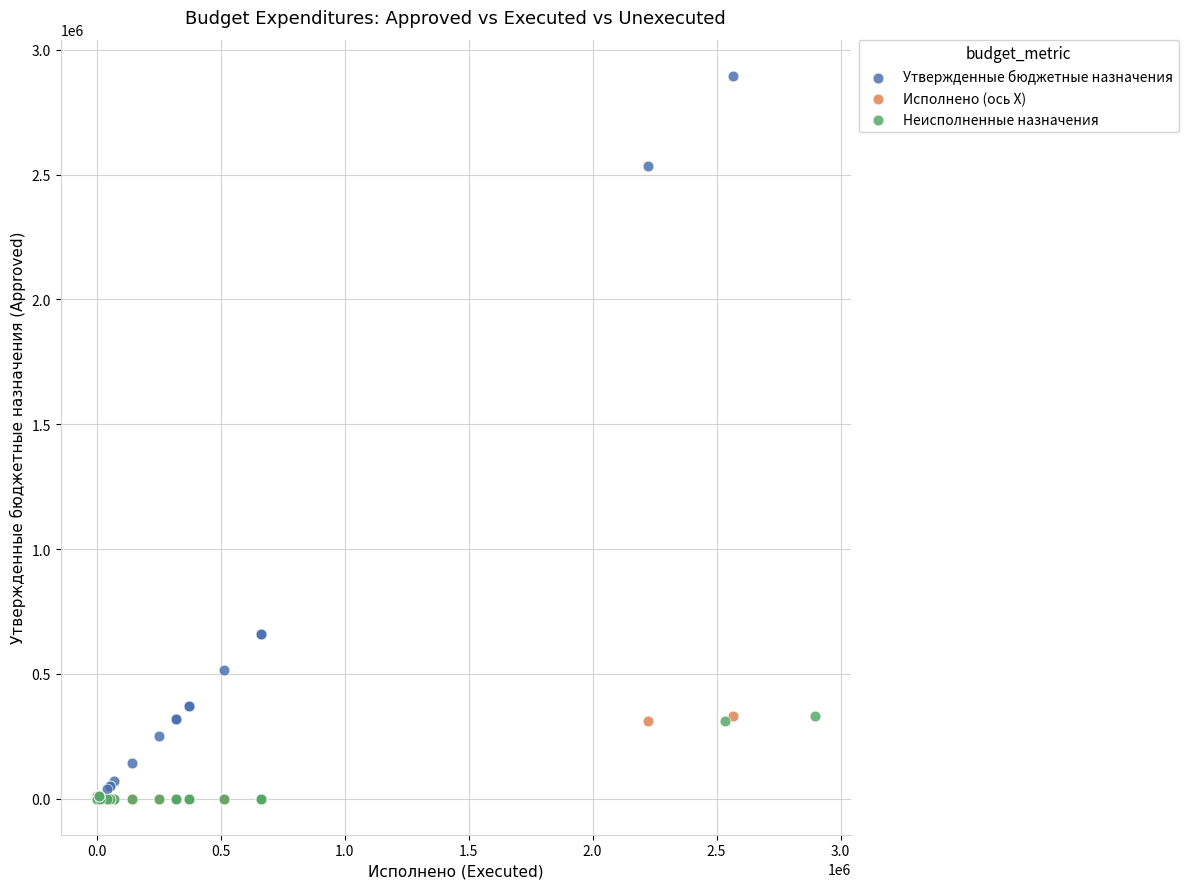

Which series has the widest spread of Y values?

Утвержденные бюджетные назначения